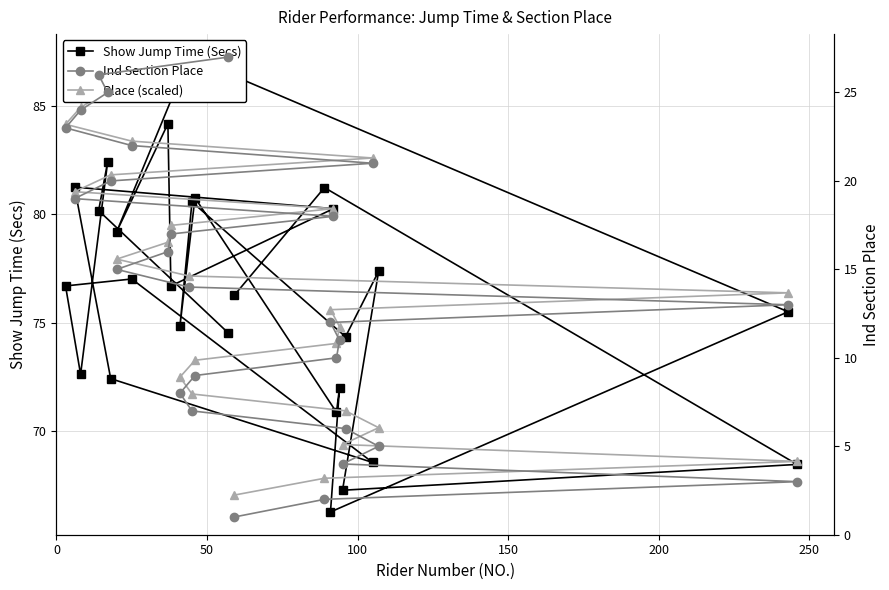

What is the average value of the Ind Section Place series?

14.0